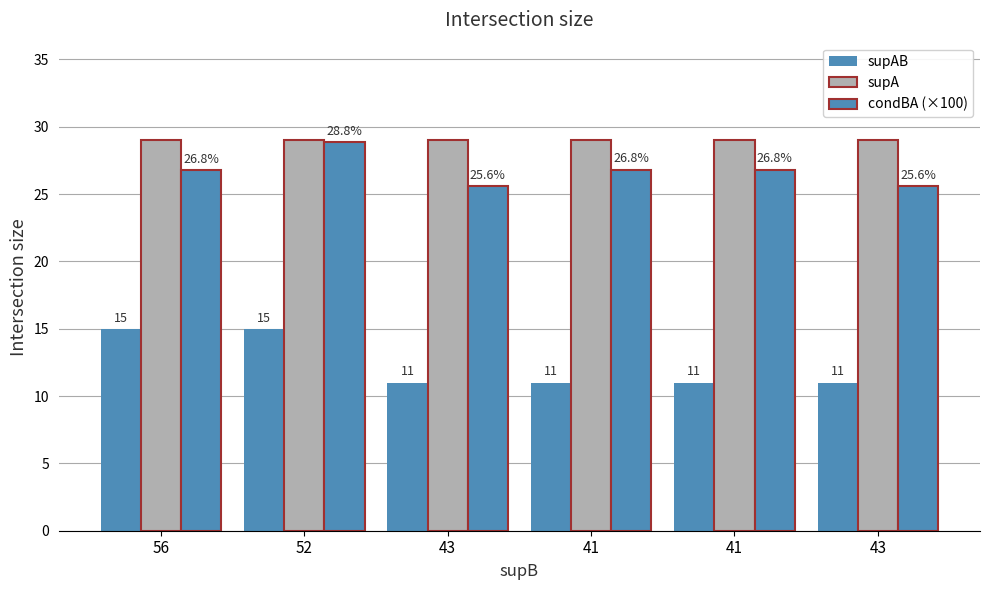

True or false: supA has a value of 48.6 at 41.

False